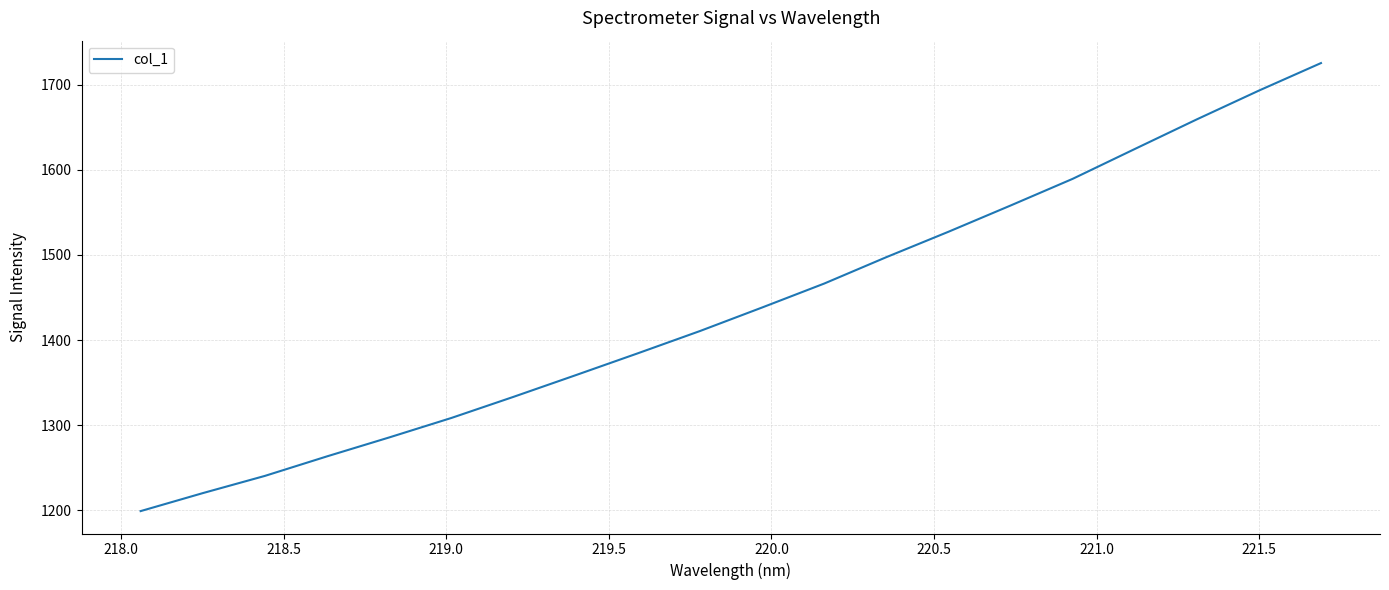

What is the difference between the maximum and minimum values?

526.4